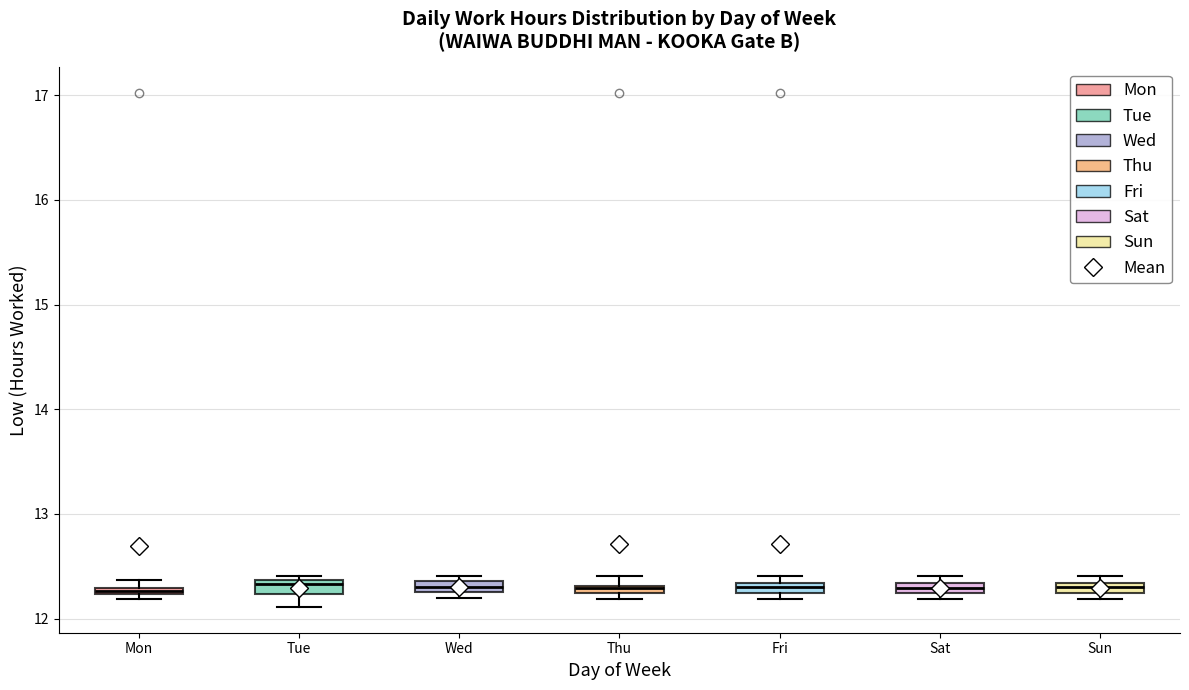

Where is the upper edge of the box for Sun on the y-axis? The values are not printed on the chart, so give them approximately, as read against the axis.

12.3